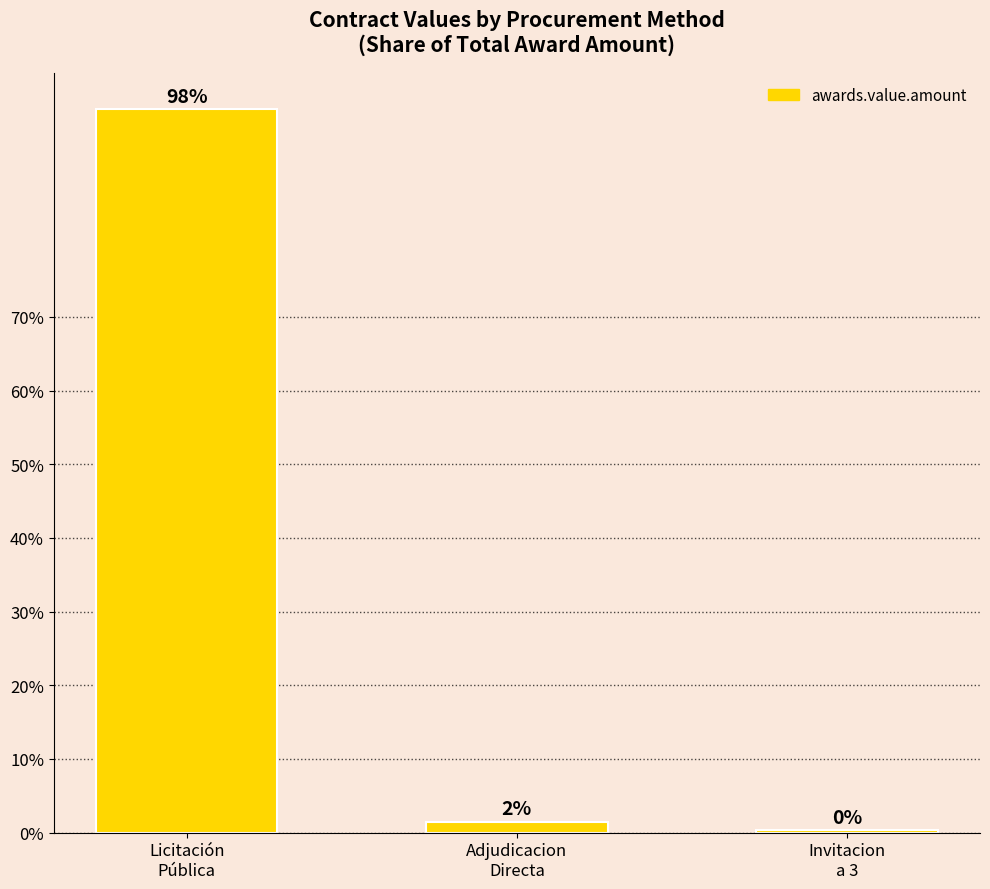

What is the difference between the values at Licitación
Pública and Invitacion
a 3?

97.9